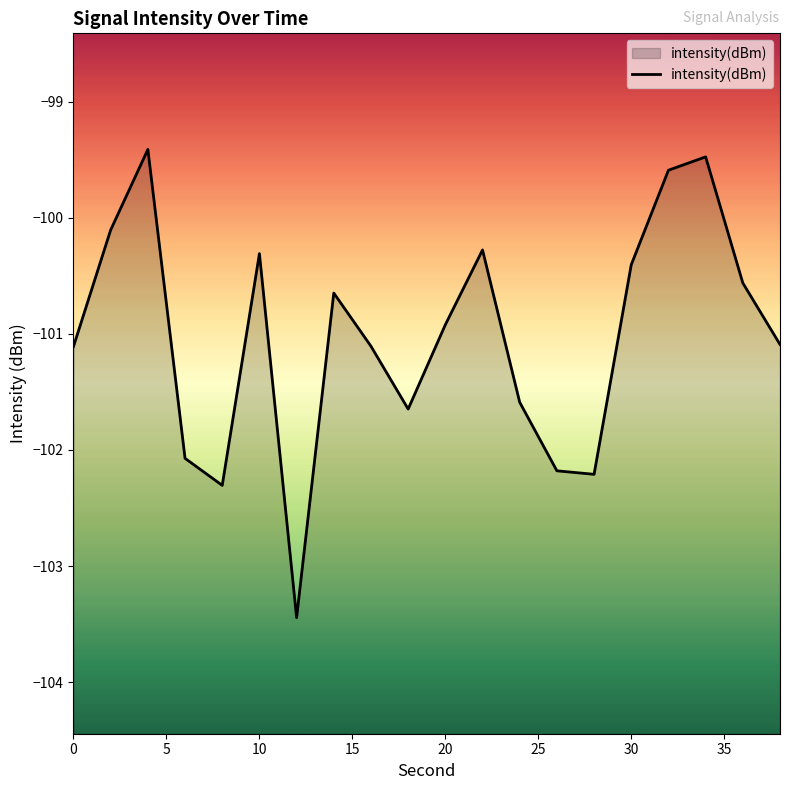

List the labels in order of value, smallest first.

12, 8, 28, 26, 6, 18, 24, 0, 16, 38, 20, 14, 36, 30, 10, 22, 2, 32, 34, 4